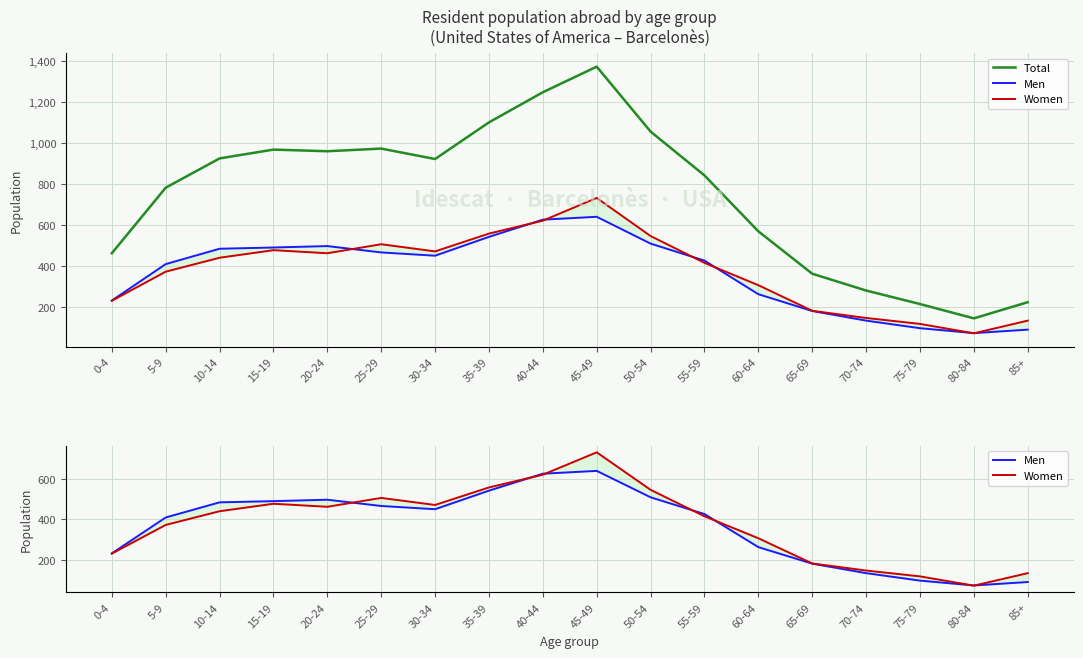

True or false: Women and Total cross at least once.

False